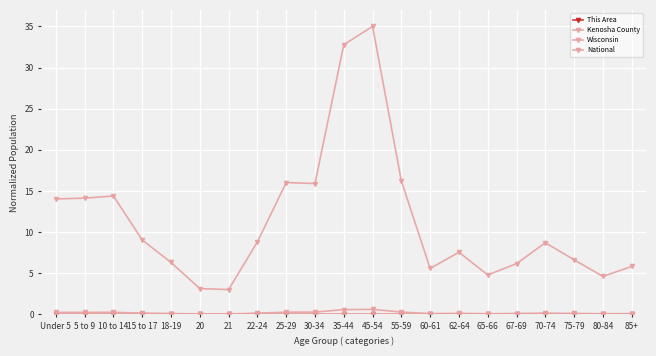

Which category has the lowest value across all series?

20